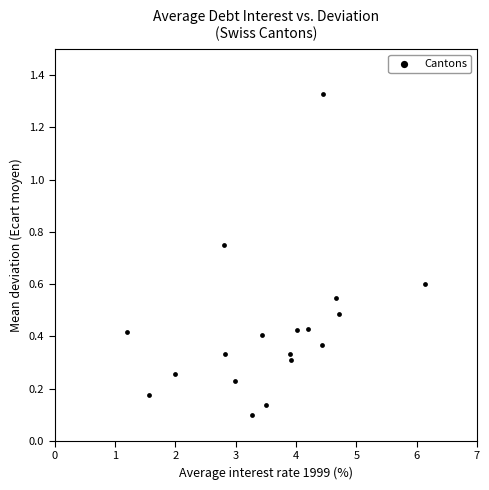

What is the range of X values (max minus min)?

4.9